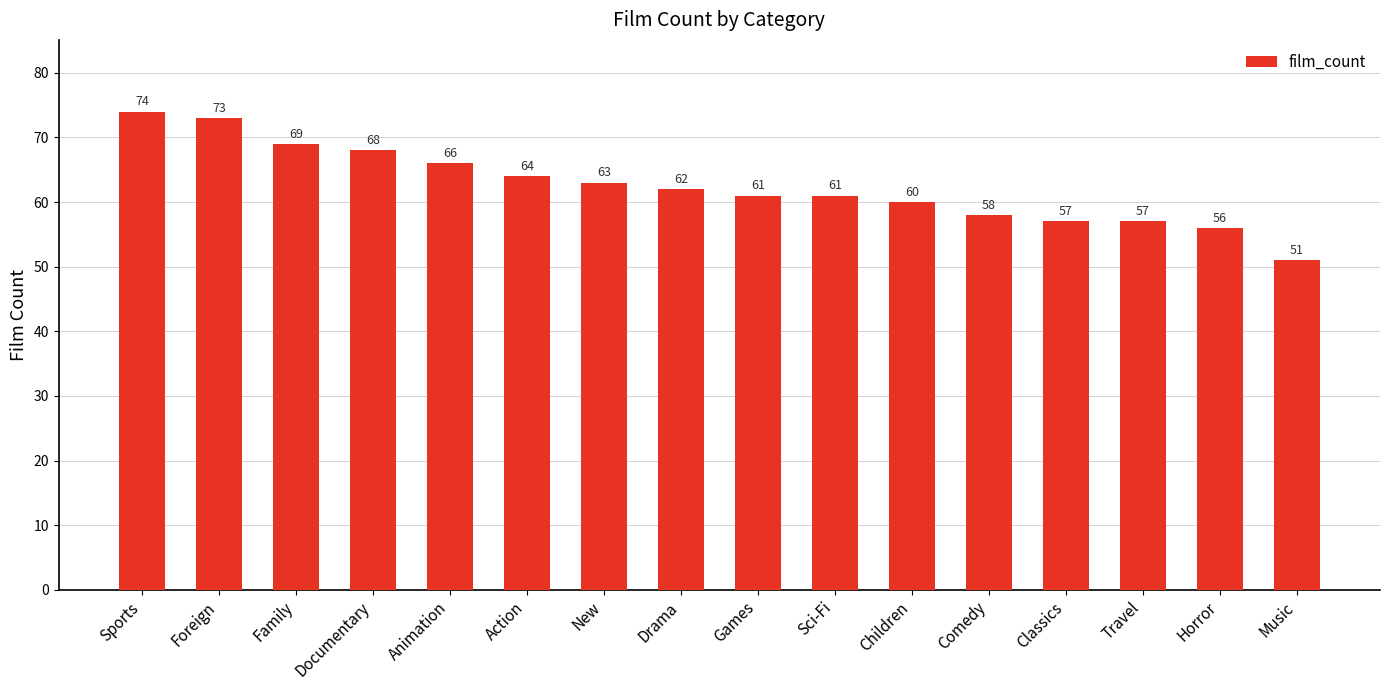

True or false: the data shows 48 at Sports.

False